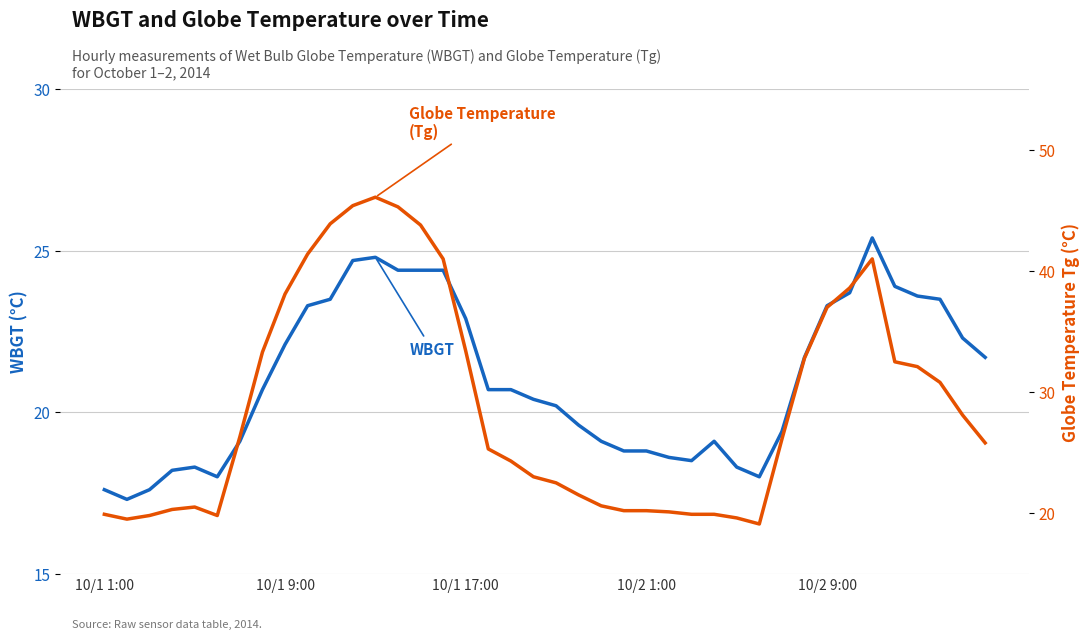

What is the maximum value shown in the chart?

46.1